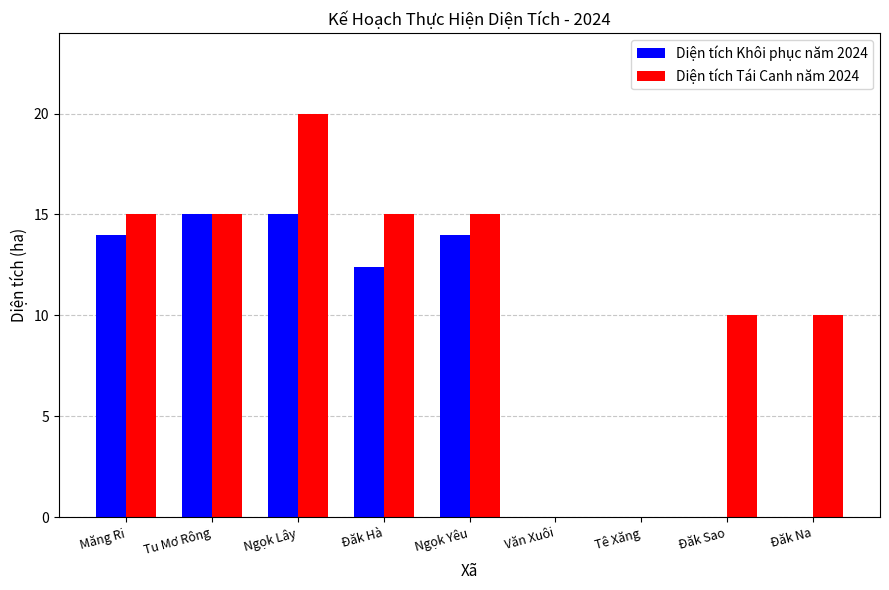

How many groups of bars are there?

9